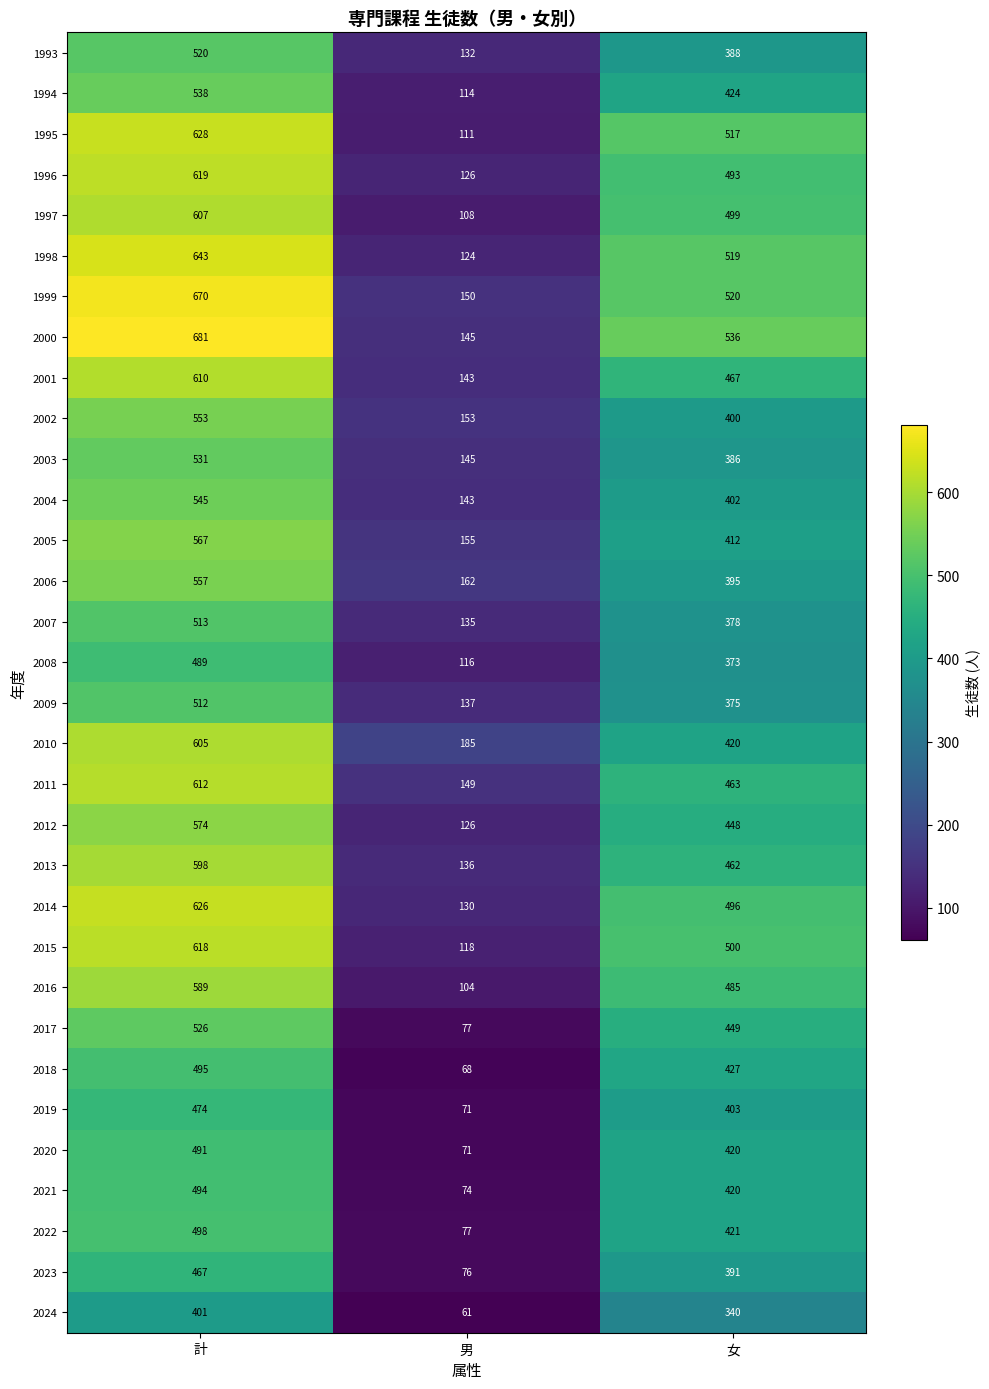

What is the total value across all series at 女?

14029